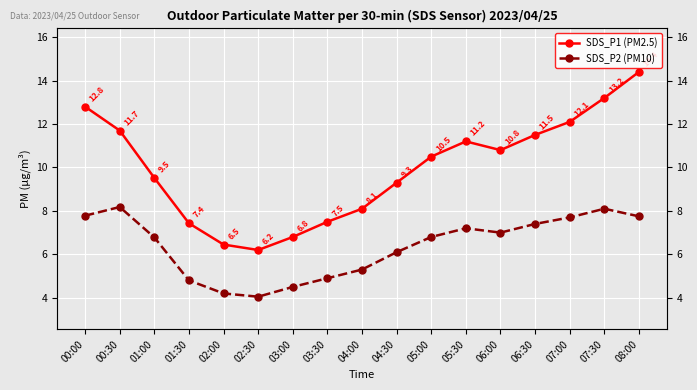

What is the label of the 10th point from the right?

03:30